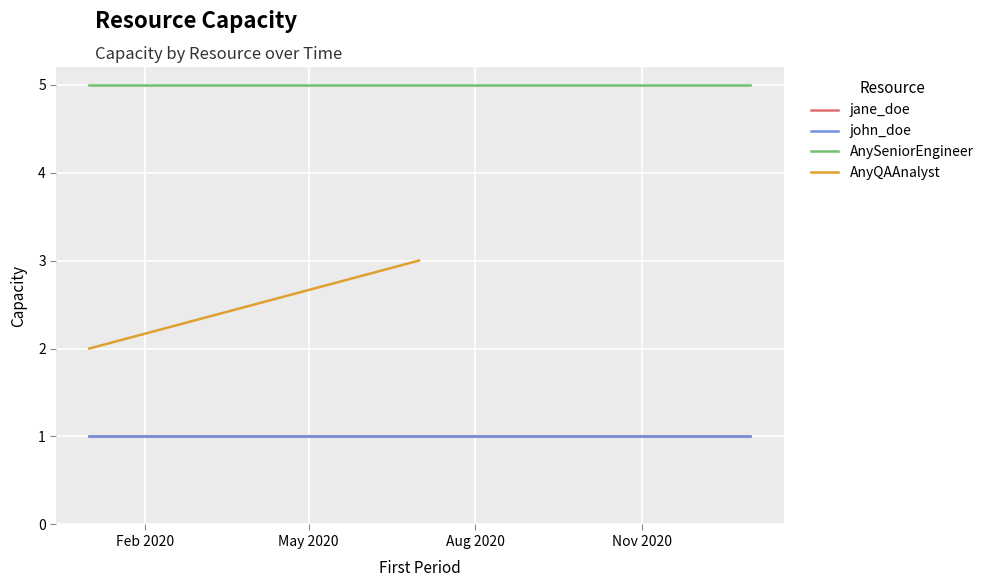

List the series in order of their peak value, highest first.

AnySeniorEngineer, AnyQAAnalyst, jane_doe, john_doe